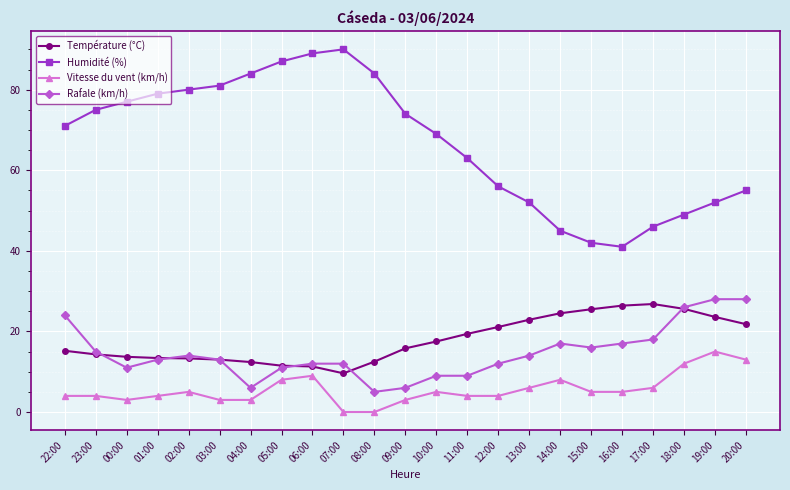

How many lines are shown in the chart?

4